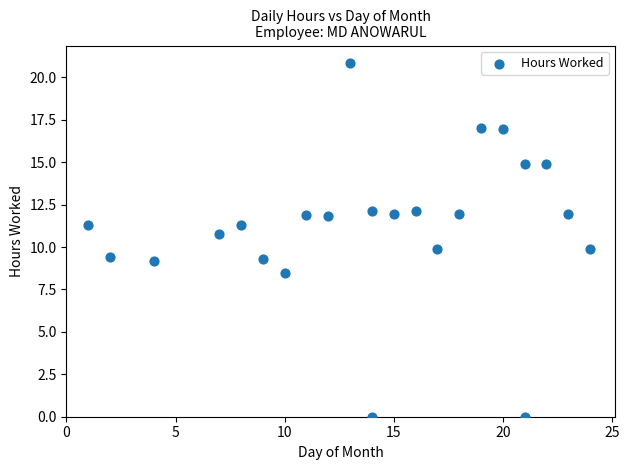

What is the range of Y values (max minus min)?

20.8